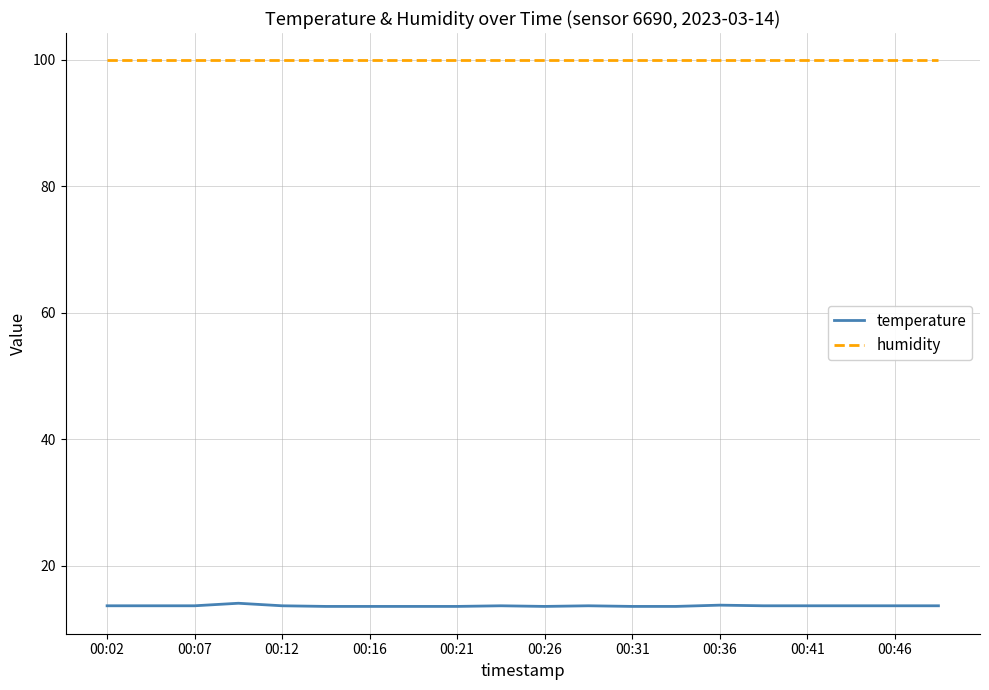

What is the maximum value for humidity?

99.9